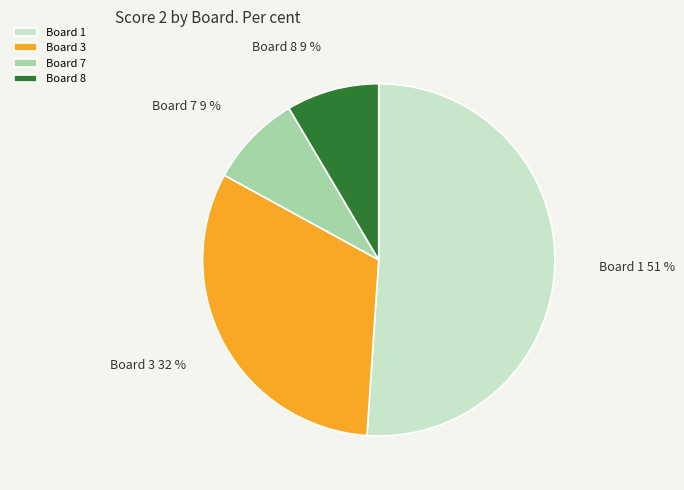

Is Board 1 the majority of the pie?

Yes